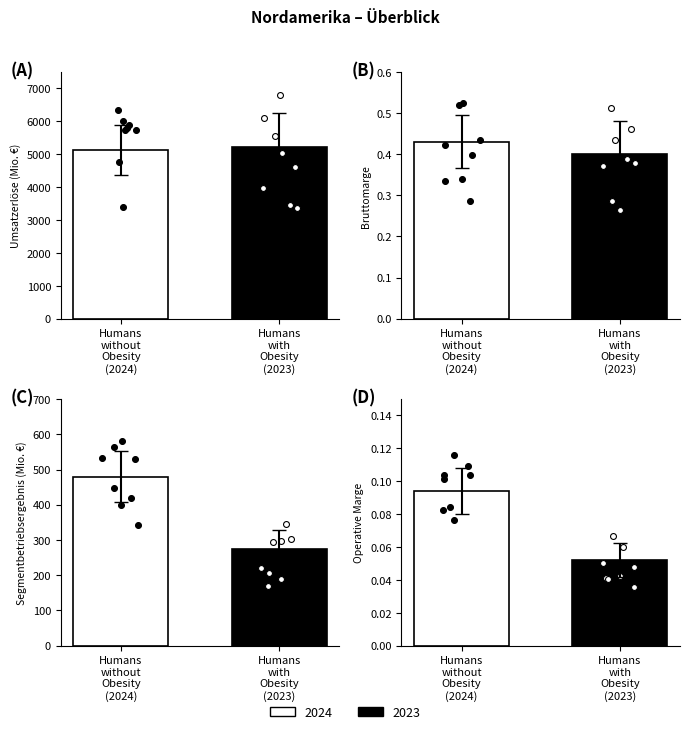

Which series has the largest total across all categories?

2024